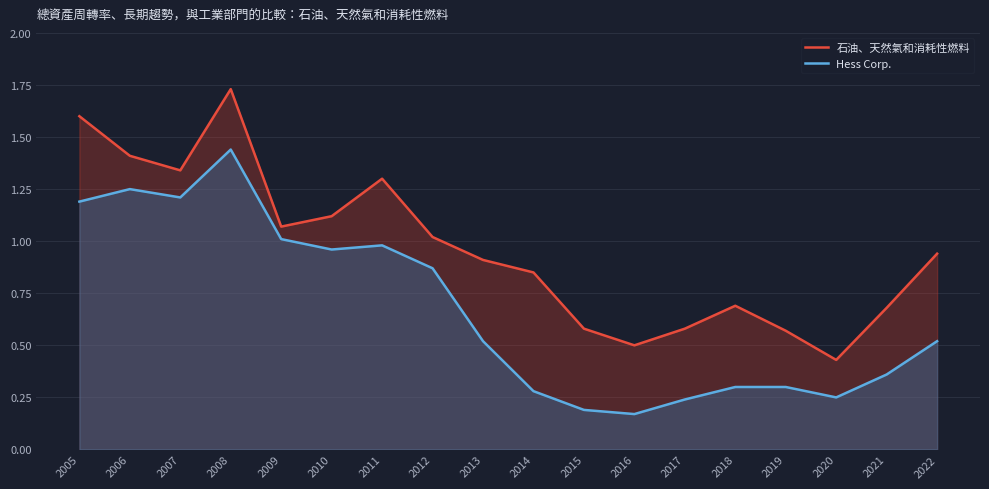

True or false: Hess Corp. has more than 2 interior local peaks.

True